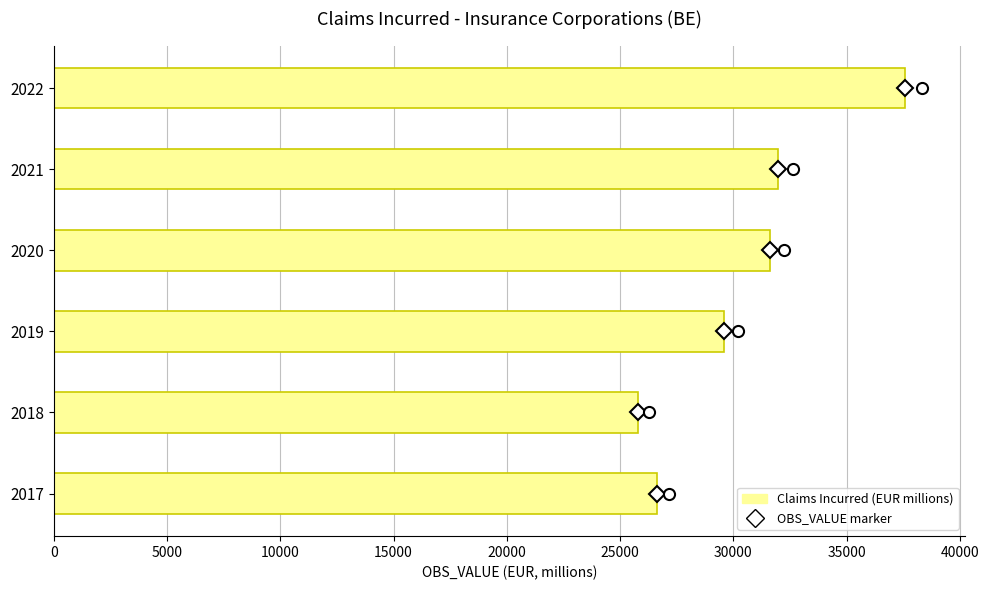

What is the sum of all values?

183137